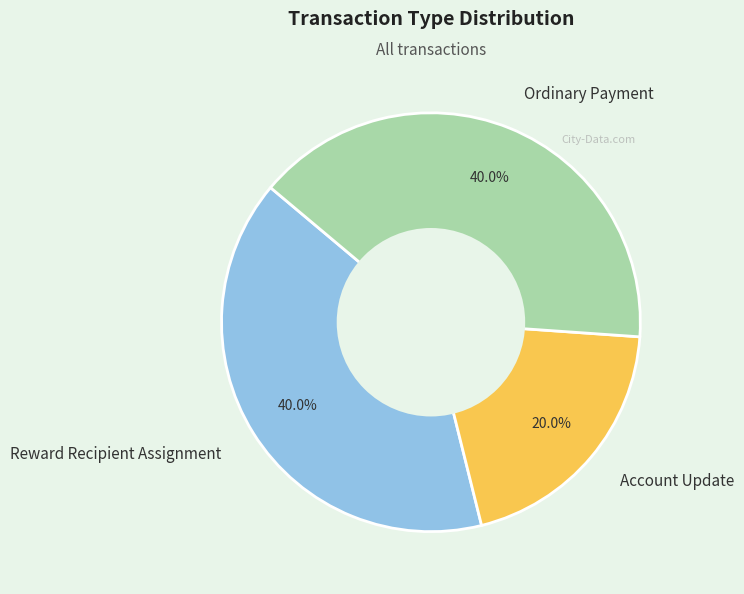

Combined, do Account Update and Ordinary Payment account for over 50%?

Yes